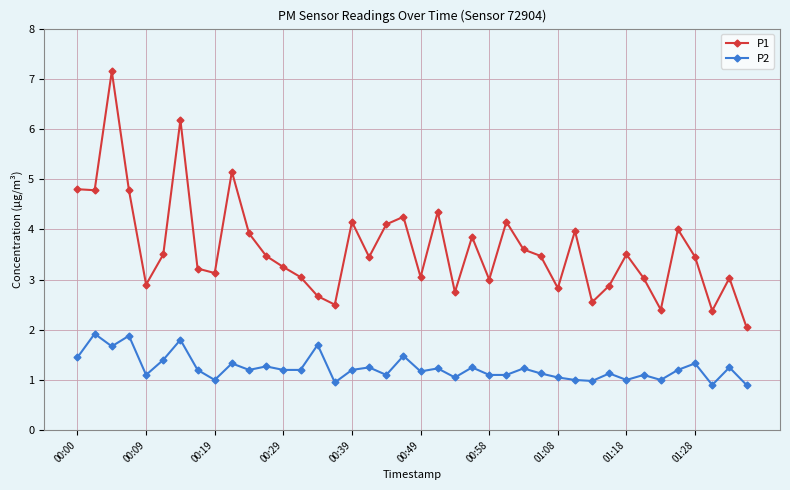

Rank the series by their average value, from lowest to highest.

P2, P1